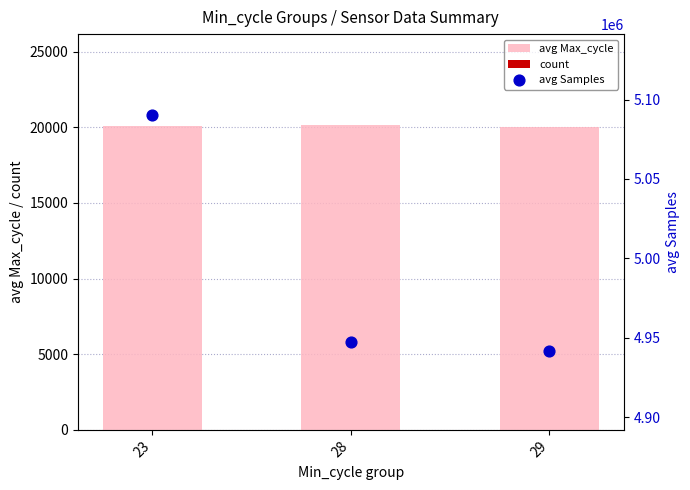

At how many categories does at least one series exceed 4084910?

3